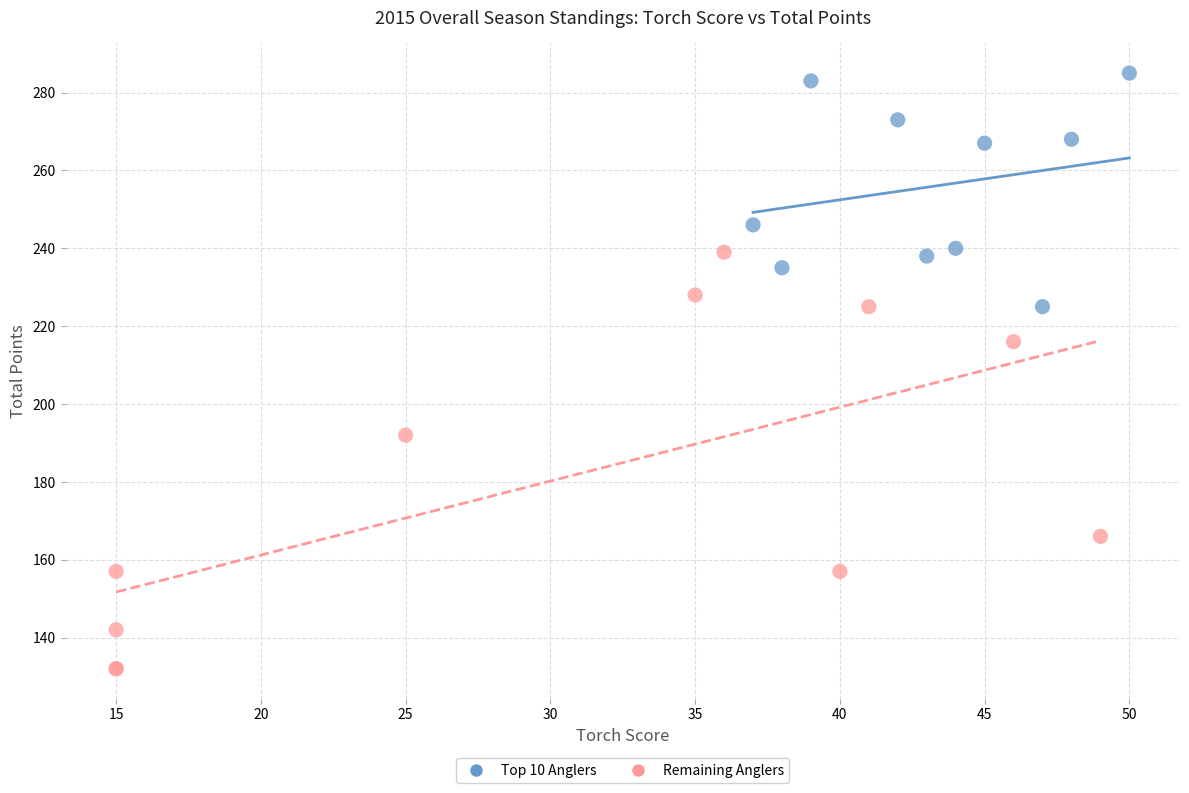

Which series contains the lowest Y value?

Remaining Anglers